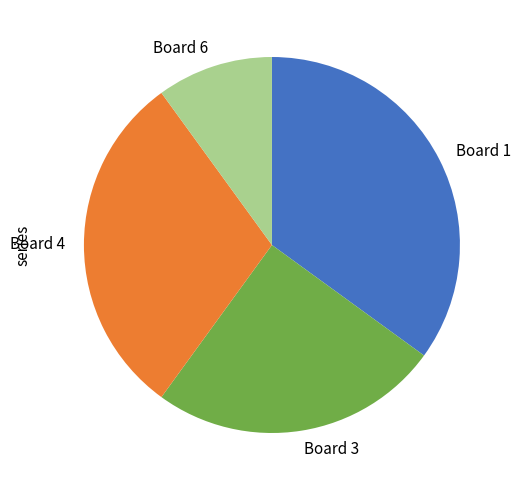

Is the sum of Board 6 and Board 1 greater than half?

No